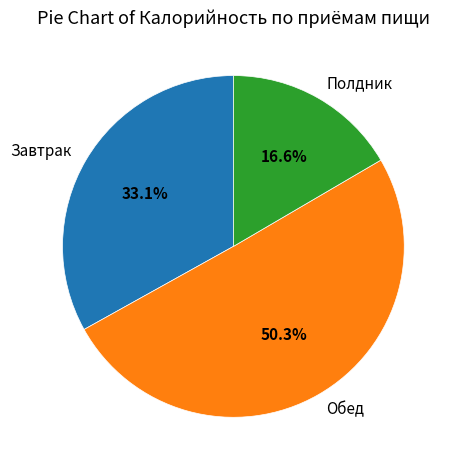

To the nearest percent, what is the average slice percentage?

33%